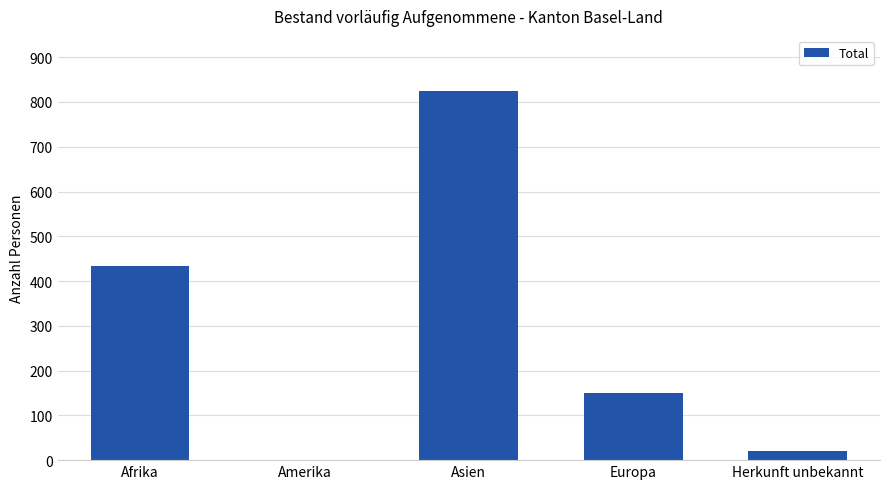

Where is the data nearest to the value 412?

Afrika